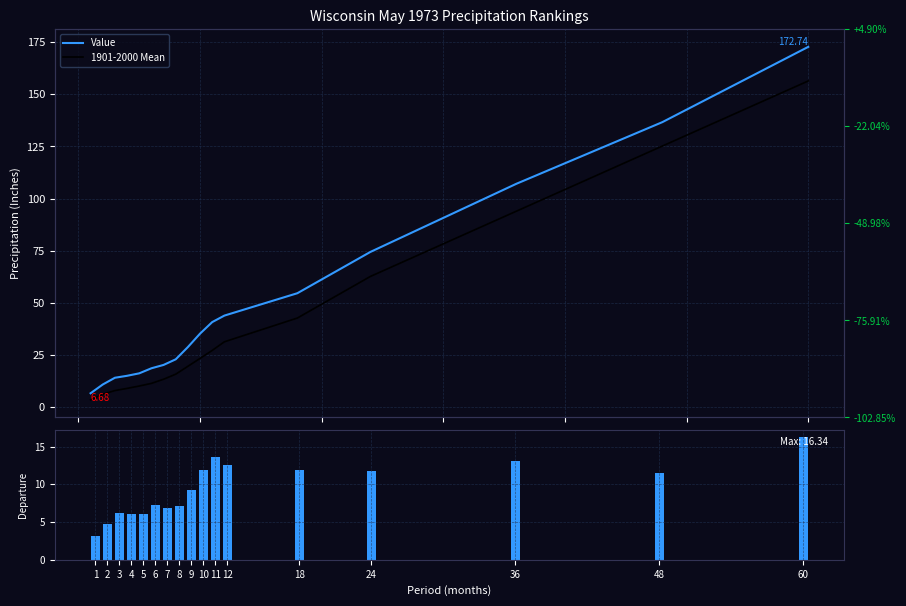

What is the difference between the maximum and minimum values in the Value series?

166.1